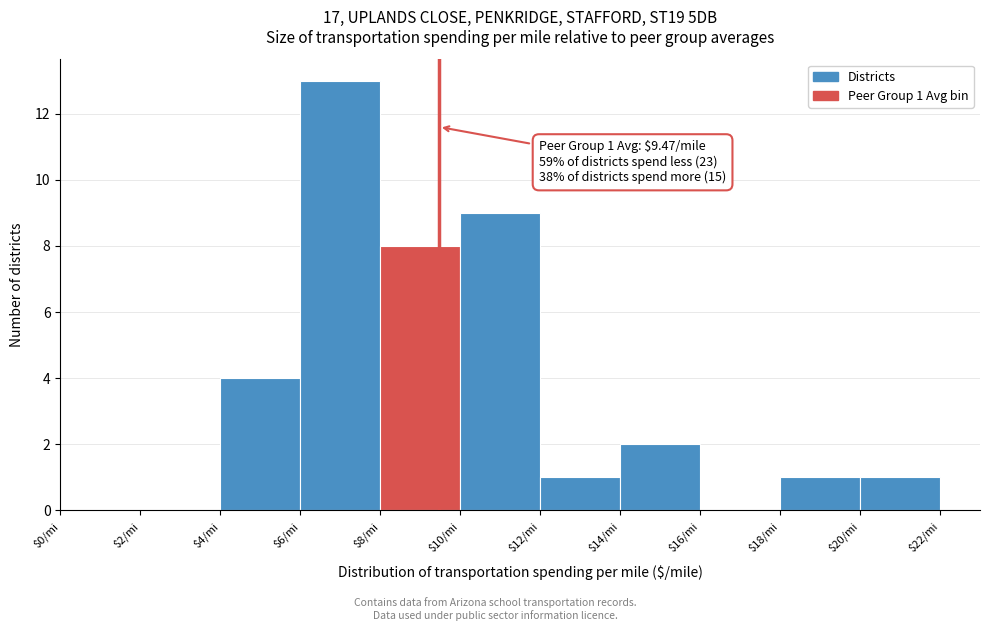

Which range on the x-axis has the tallest bar?

6 to 8